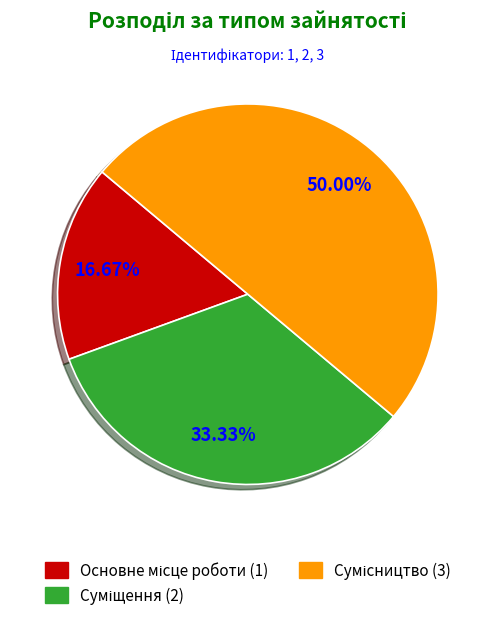

What portion of the pie excludes Суміщення?

66.7%